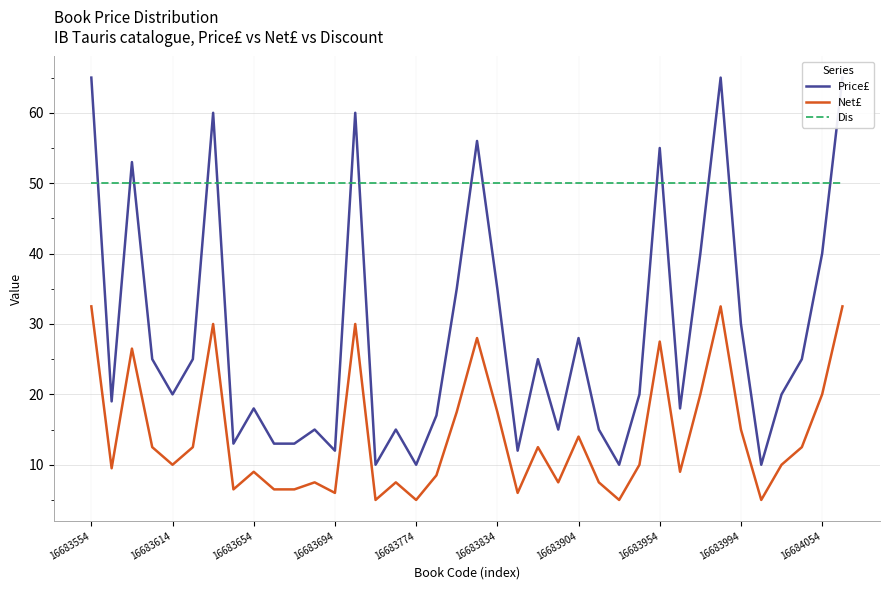

What are all the series names shown in the legend?

Price£, Net£, Dis